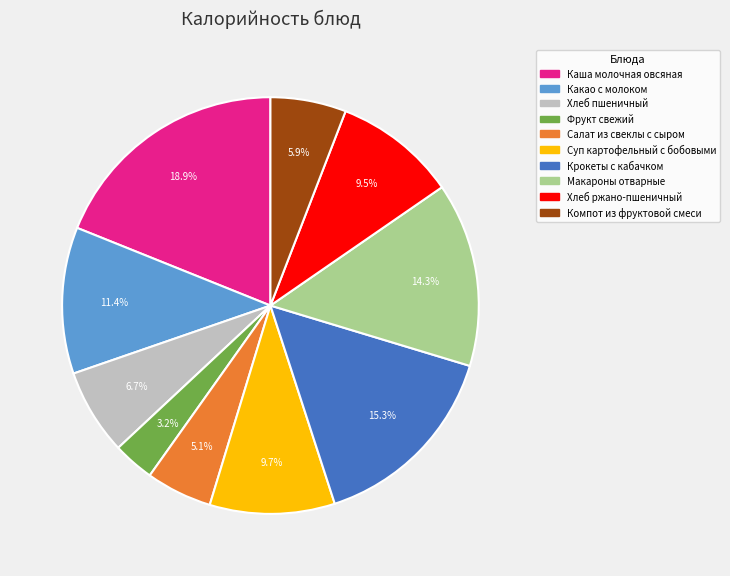

To the nearest percent, what is the combined percentage of Суп картофельный с бобовыми and Каша молочная овсяная?

29%